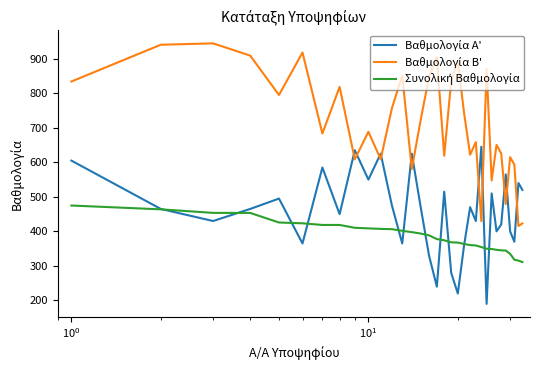

What is the maximum value shown in the chart?

944.5